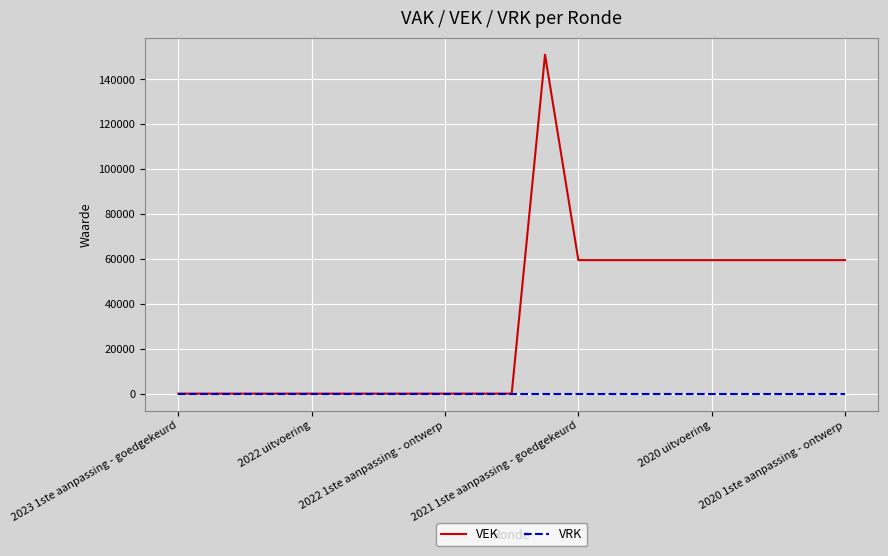

Which series has the largest total across all categories?

VEK